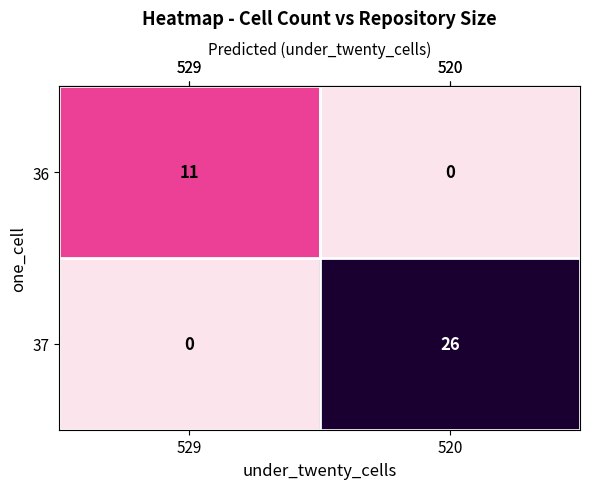

How many values in the 36 series are below 11?

1